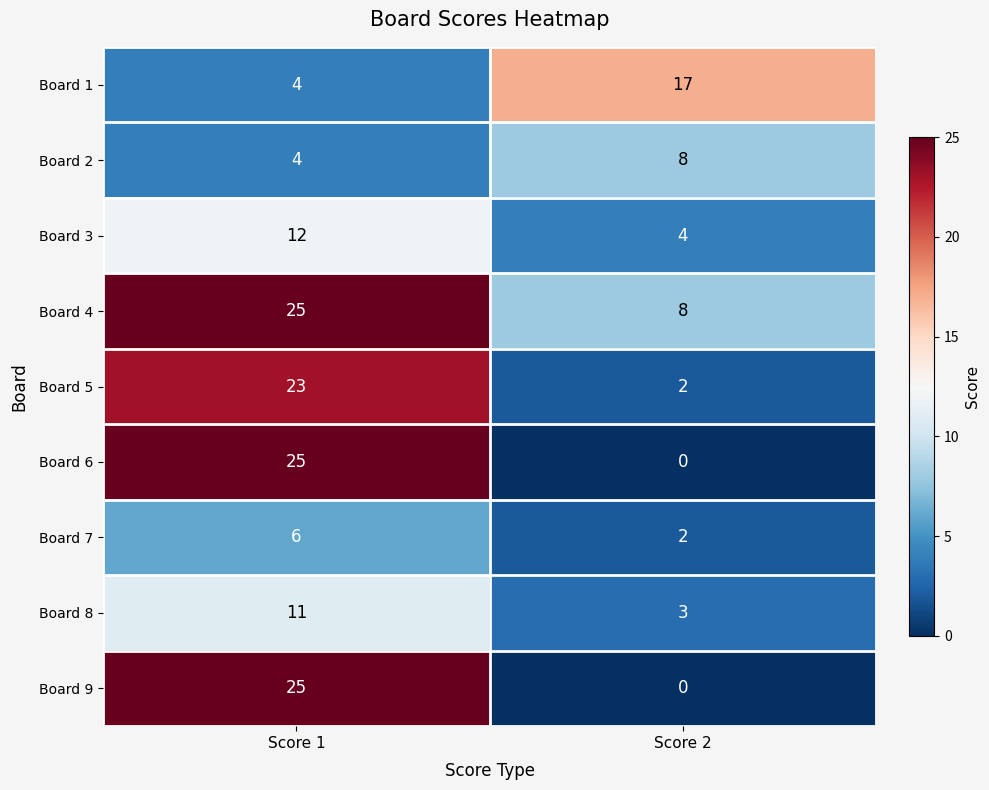

What is the spread (max minus min) of values at Score 2?

17